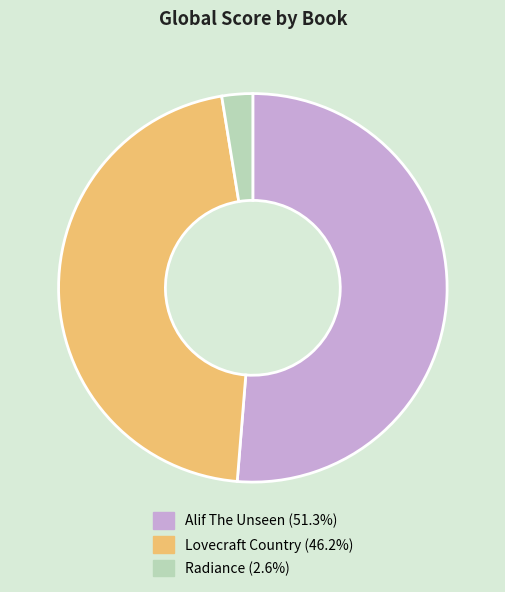

Do Lovecraft Country (46.2%) and Alif The Unseen (51.3%) together represent more than half of the pie?

Yes